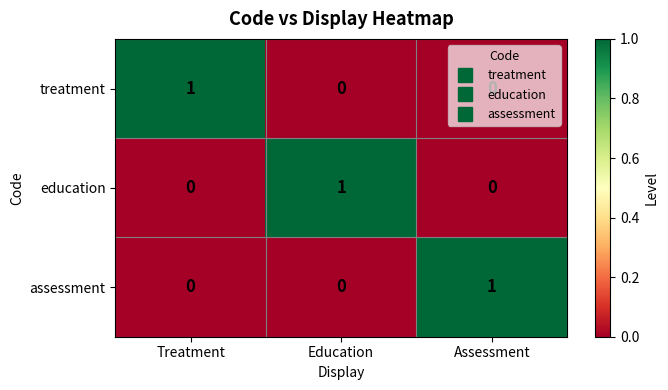

How many education values are between 0 and 1?

3